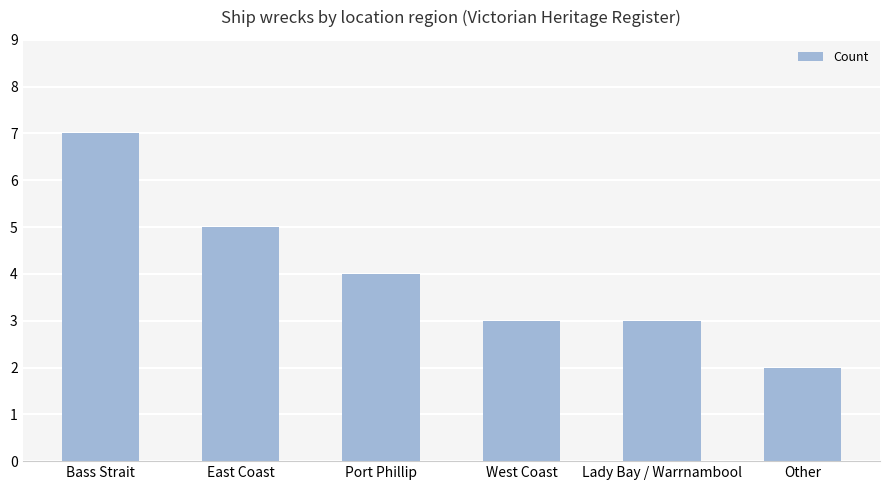

Between Bass Strait and Lady Bay / Warrnambool, which is larger?

Bass Strait